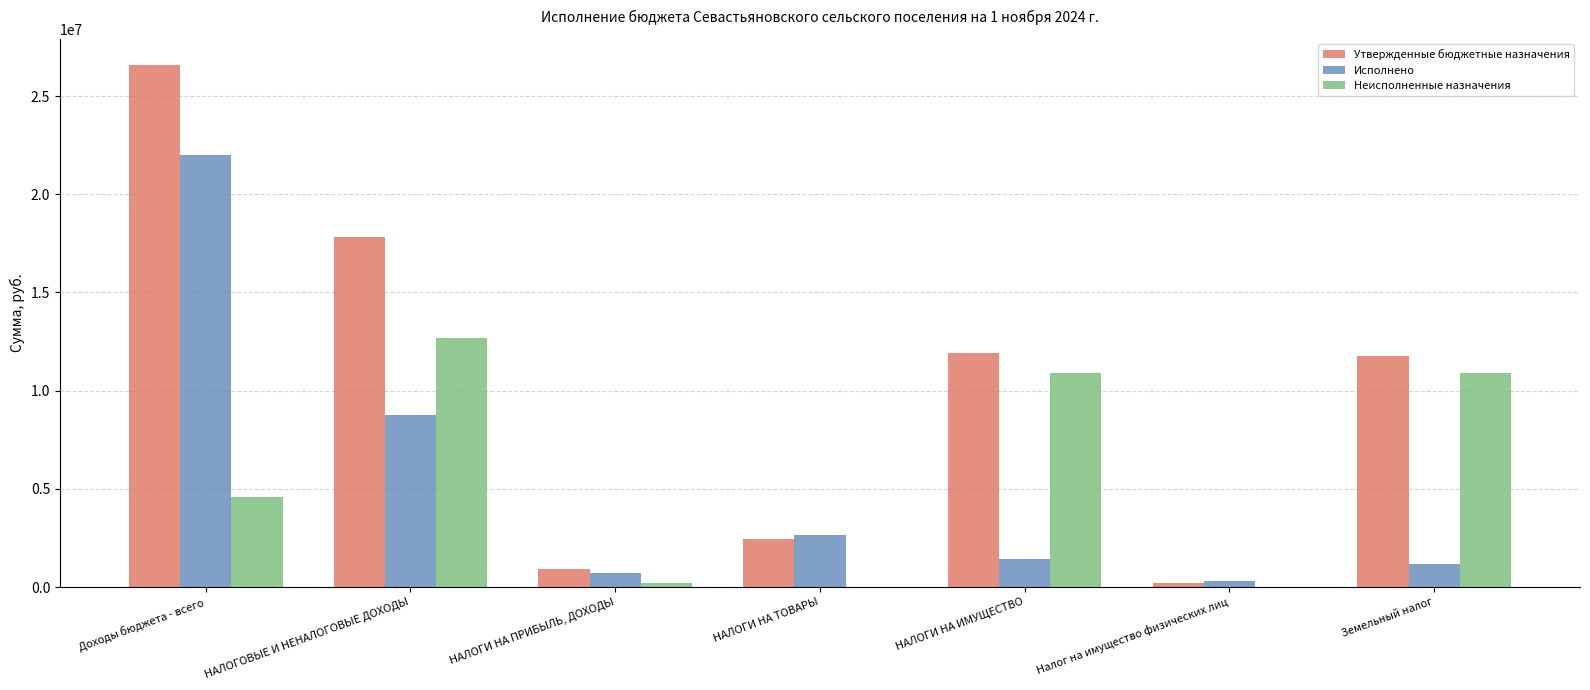

Which series changed the most between НАЛОГОВЫЕ И НЕНАЛОГОВЫЕ ДОХОДЫ and НАЛОГИ НА ИМУЩЕСТВО?

Исполнено